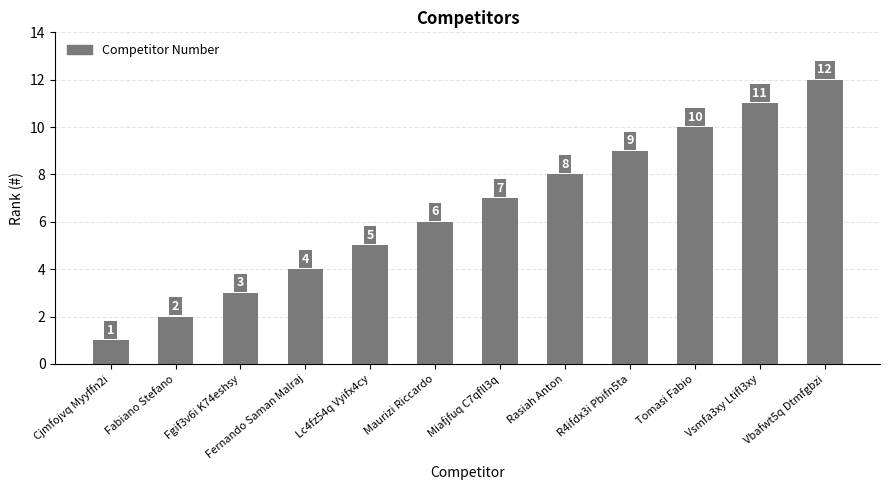

What is the label of the 5th bar from the left?

Lc4fz54q Vyifx4cy